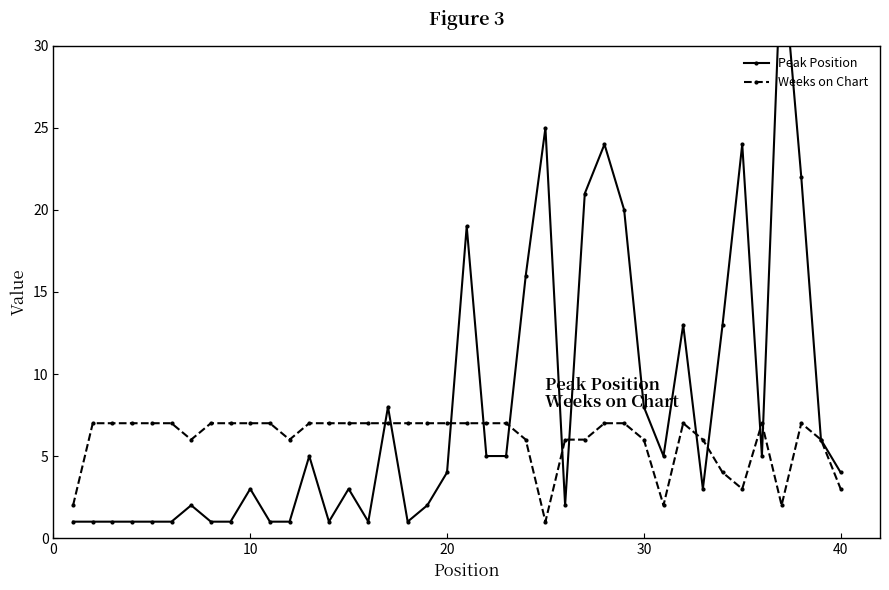

What is the average value of the Weeks on Chart series?

6